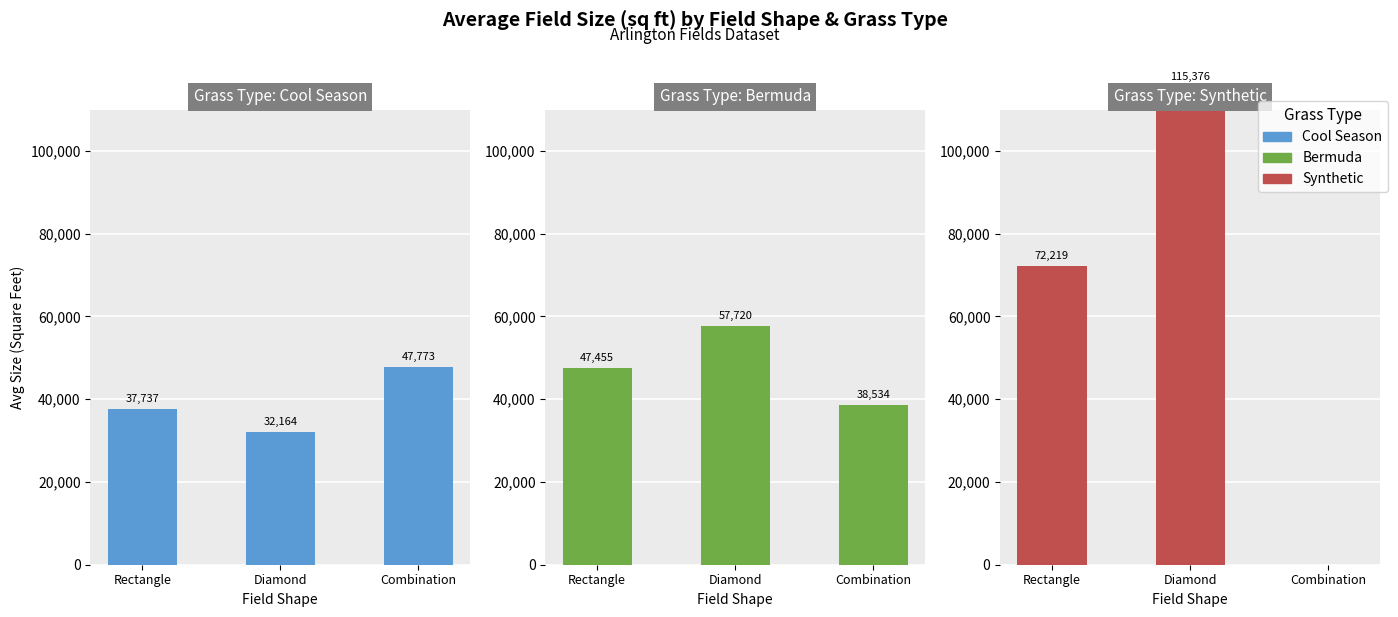

What is the label of the 3rd bar from the right?

Rectangle